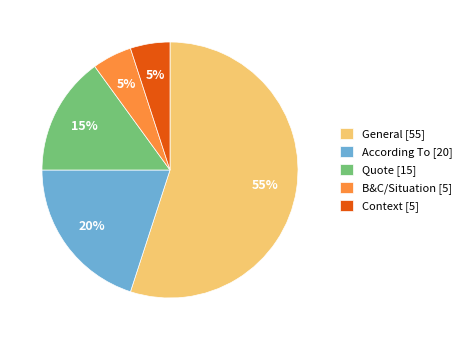

Between According To and General, which is larger?

General